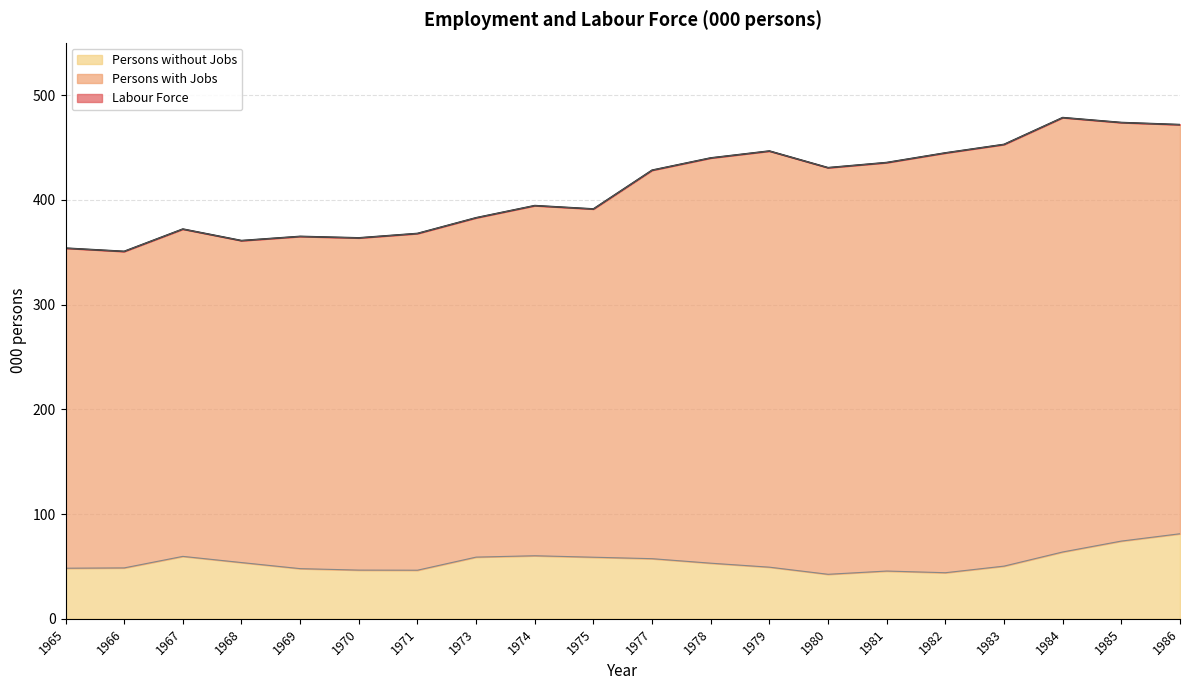

At which label does Persons without Jobs reach its minimum?

1980